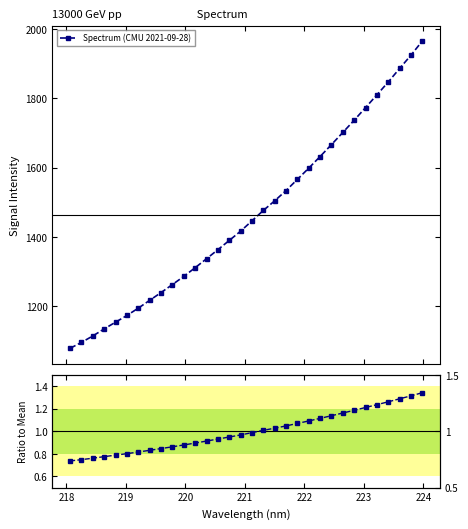

What is the maximum value for Spectrum (CMU 2021-09-28)?

1965.0